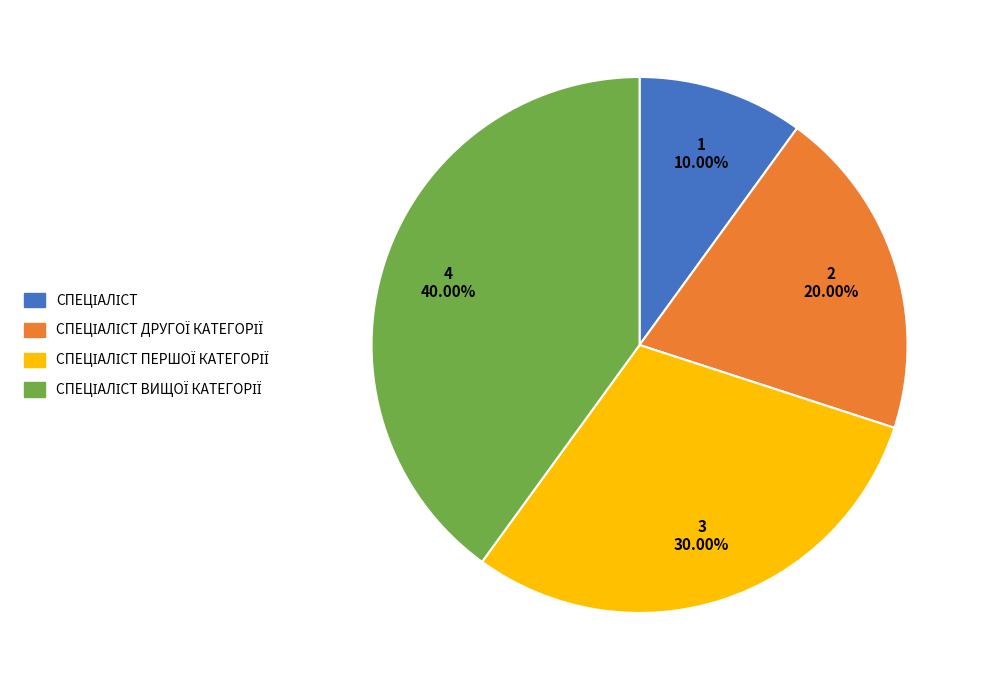

Does any single category account for the majority?

No